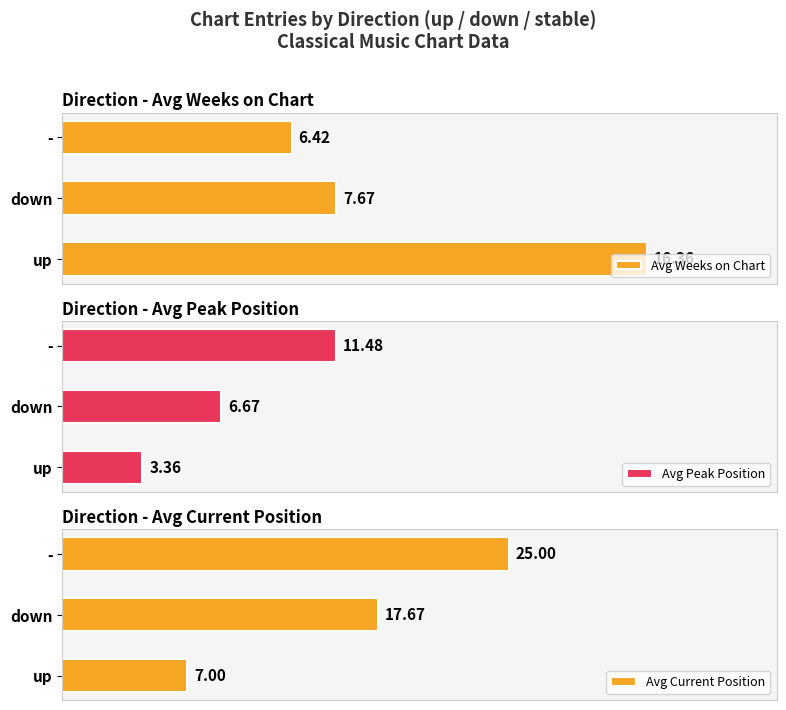

List the labels in order of Avg Peak Position value, smallest first.

up, down, -